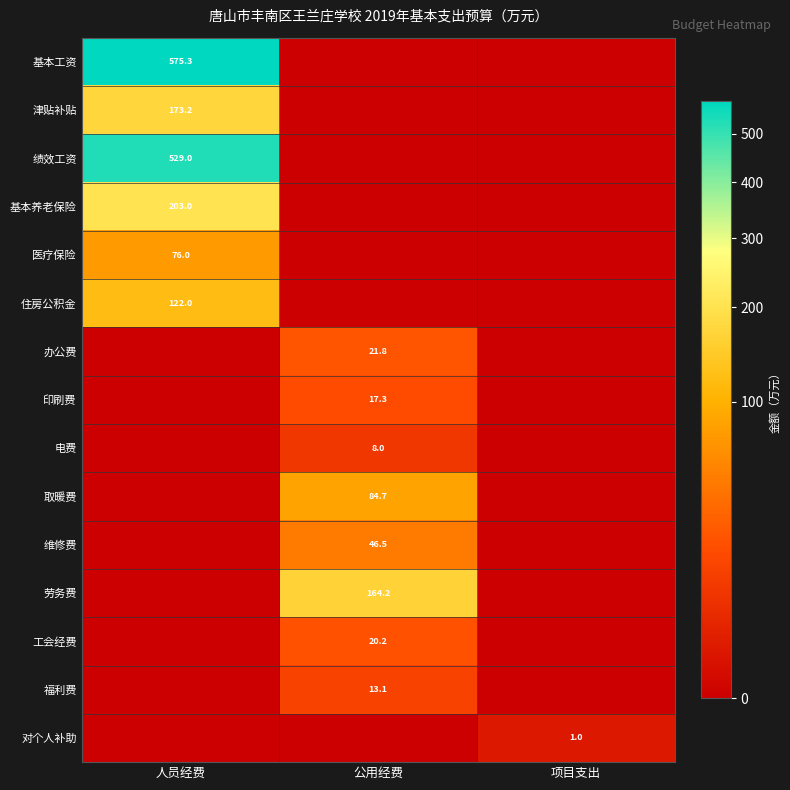

True or false: 绩效工资 has a value of 242.5 at 人员经费.

False